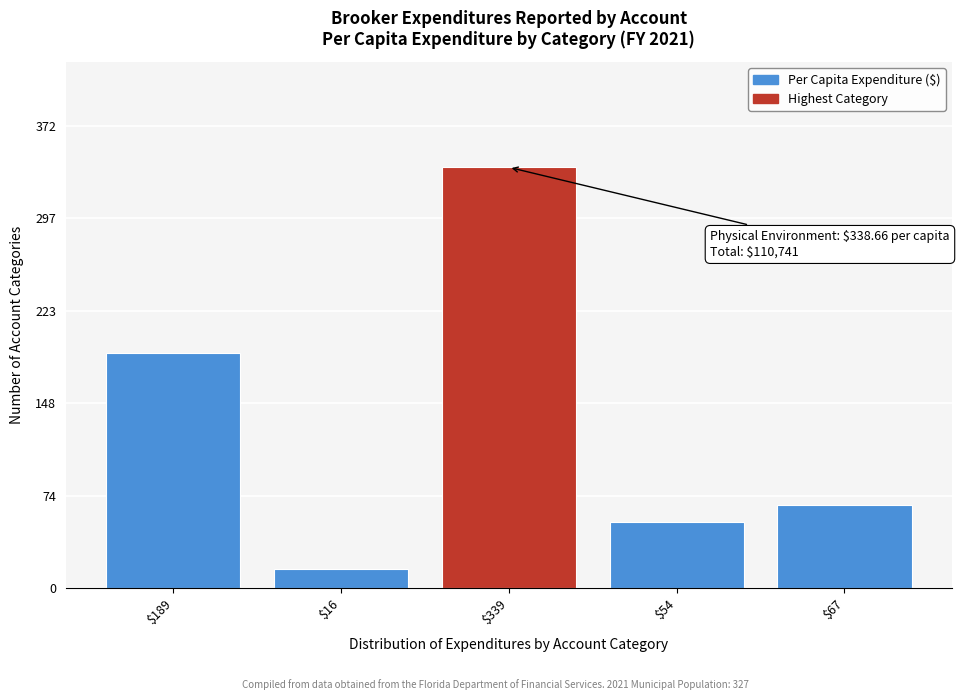

Reading left to right, what are all the values shown in this chart?

189.0	15.7	338.7	53.5	67.4